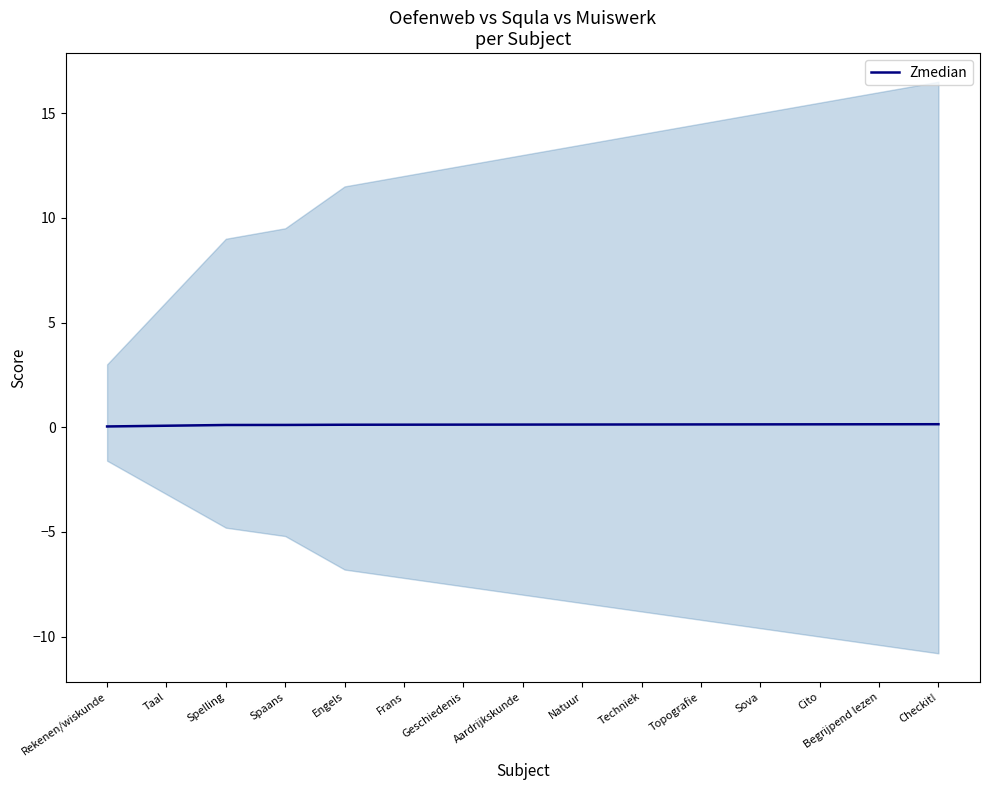

True or false: the data shows 0.1 at Cito.

False